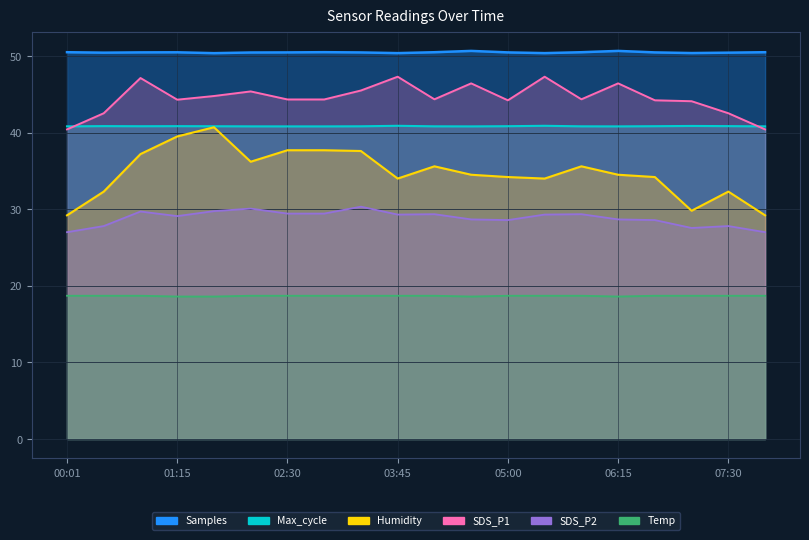

What is the maximum value for Temp?

18.7